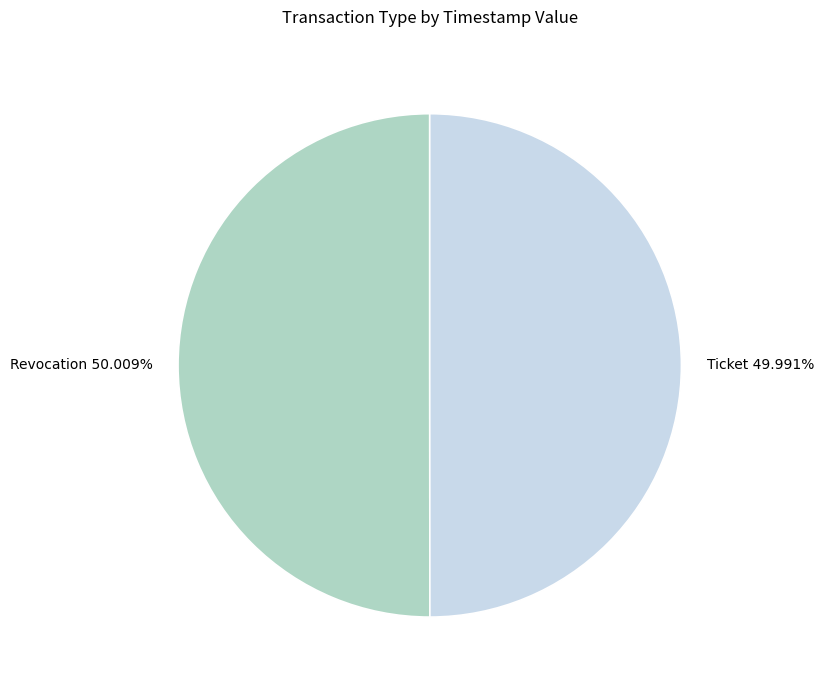

How many slices are in this pie chart?

2